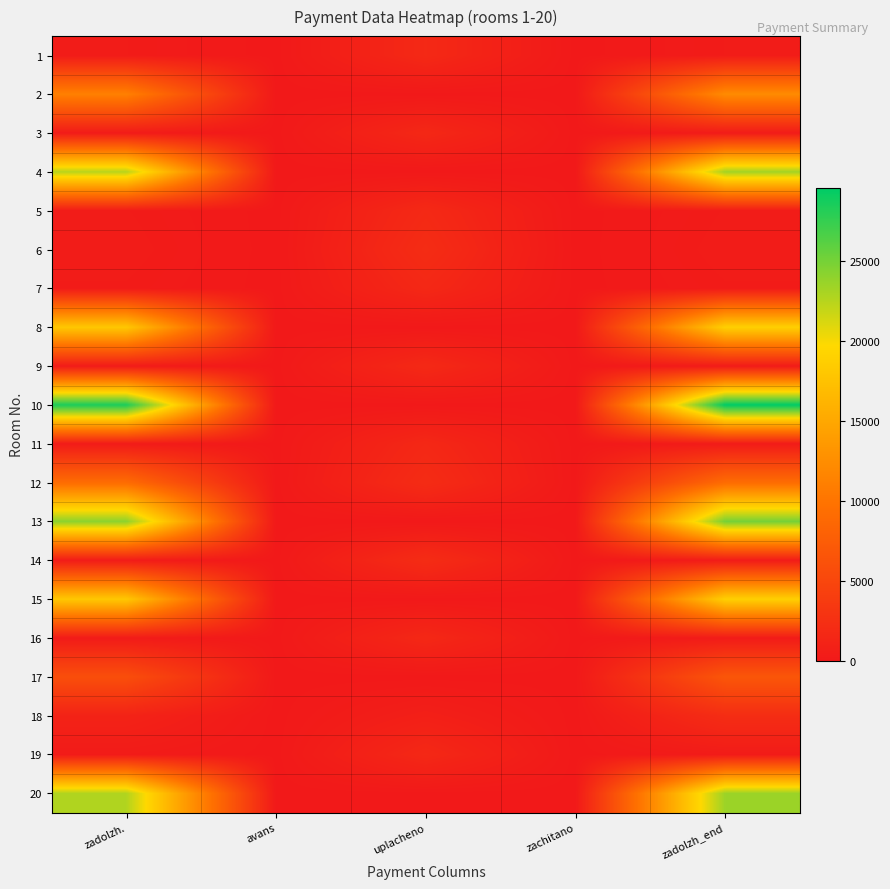

Reading right to left, list all the values displayed in this chart.

1: zadolzh_end=291.4	zachitano=0.0	uplacheno=1748.2	avans=0.0	zadolzh.=291.4
2: zadolzh_end=12249.6	zachitano=0.0	uplacheno=0.0	avans=0.0	zadolzh.=11188.0
3: zadolzh_end=270.1	zachitano=0.0	uplacheno=1620.4	avans=0.0	zadolzh.=269.8
4: zadolzh_end=23220.1	zachitano=0.0	uplacheno=0.0	avans=0.0	zadolzh.=22402.5
5: zadolzh_end=296.2	zachitano=0.0	uplacheno=1777.3	avans=0.0	zadolzh.=296.2
6: zadolzh_end=355.7	zachitano=0.0	uplacheno=2134.2	avans=0.0	zadolzh.=355.7
7: zadolzh_end=273.1	zachitano=0.0	uplacheno=1638.9	avans=0.0	zadolzh.=273.1
8: zadolzh_end=18871.1	zachitano=0.0	uplacheno=0.0	avans=0.0	zadolzh.=18046.2
9: zadolzh_end=292.0	zachitano=0.0	uplacheno=1751.8	avans=0.0	zadolzh.=292.0
10: zadolzh_end=29556.5	zachitano=0.0	uplacheno=0.0	avans=0.0	zadolzh.=28491.2
11: zadolzh_end=270.1	zachitano=0.0	uplacheno=1620.7	avans=0.0	zadolzh.=270.1
12: zadolzh_end=9160.8	zachitano=0.0	uplacheno=2077.6	avans=0.0	zadolzh.=9160.8
13: zadolzh_end=24978.7	zachitano=0.0	uplacheno=0.0	avans=0.0	zadolzh.=24099.1
14: zadolzh_end=353.3	zachitano=0.0	uplacheno=2119.6	avans=0.0	zadolzh.=353.3
15: zadolzh_end=18869.5	zachitano=0.0	uplacheno=0.0	avans=0.0	zadolzh.=18050.0
16: zadolzh_end=271.3	zachitano=0.0	uplacheno=1628.0	avans=0.0	zadolzh.=271.3
17: zadolzh_end=6728.3	zachitano=0.0	uplacheno=0.0	avans=0.0	zadolzh.=5850.6
18: zadolzh_end=2183.6	zachitano=0.0	uplacheno=727.2	avans=0.0	zadolzh.=1092.9
19: zadolzh_end=276.2	zachitano=0.0	uplacheno=1657.1	avans=0.0	zadolzh.=276.2
20: zadolzh_end=23530.9	zachitano=0.0	uplacheno=0.0	avans=0.0	zadolzh.=22702.3